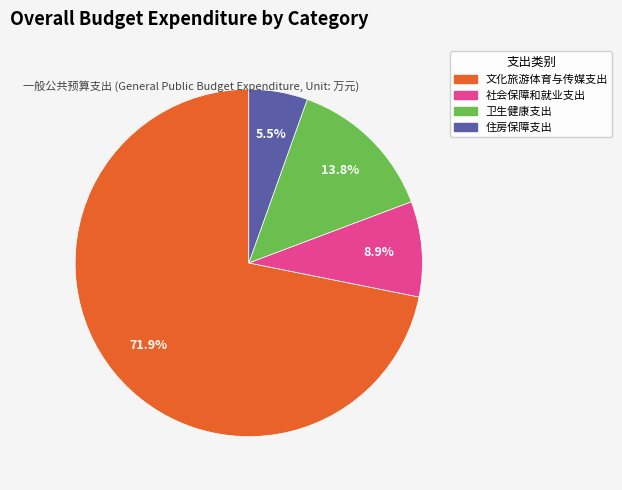

How many segments does this pie chart have?

4